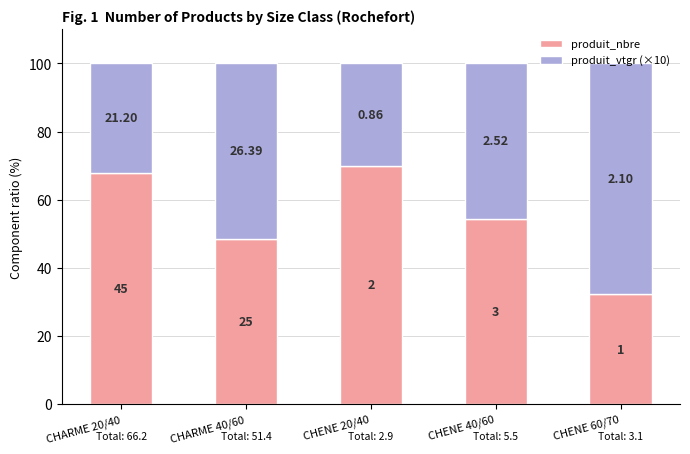

Where is produit_nbre nearest to the value 51?

CHARME 40/60